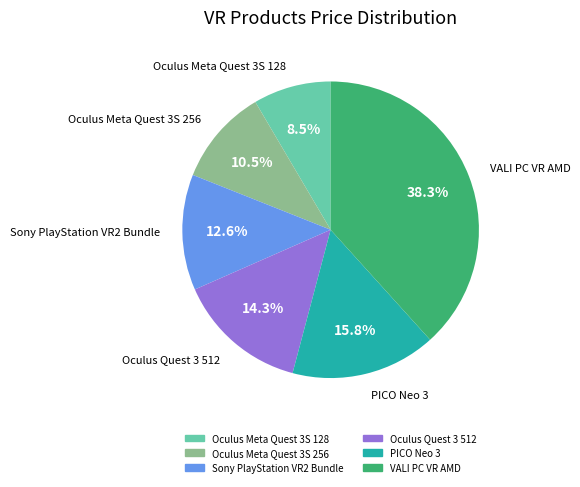

Approximately how many times larger is the value at VALI PC VR AMD compared to Sony PlayStation VR2 Bundle?

3.0